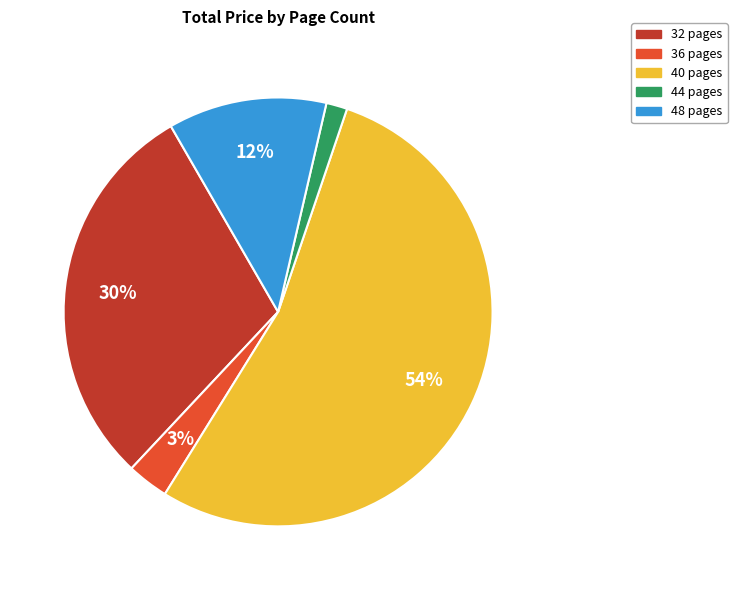

What percentage is the 44 pages slice, to the nearest percent?

2%